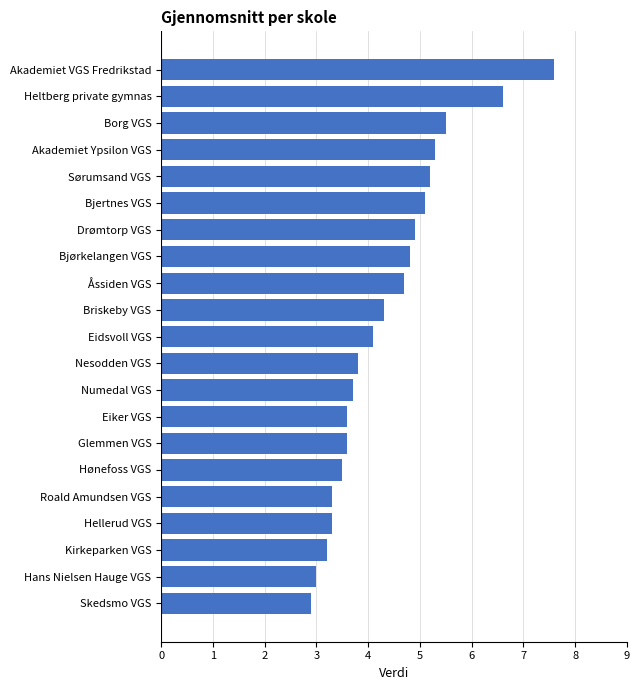

Reading bottom to top, list all the values displayed in this chart.

Skedsmo VGS=2.9	Hans Nielsen Hauge VGS=3.0	Kirkeparken VGS=3.2	Hellerud VGS=3.3	Roald Amundsen VGS=3.3	Hønefoss VGS=3.5	Glemmen VGS=3.6	Eiker VGS=3.6	Numedal VGS=3.7	Nesodden VGS=3.8	Eidsvoll VGS=4.1	Briskeby VGS=4.3	Åssiden VGS=4.7	Bjørkelangen VGS=4.8	Drømtorp VGS=4.9	Bjertnes VGS=5.1	Sørumsand VGS=5.2	Akademiet Ypsilon VGS=5.3	Borg VGS=5.5	Heltberg private gymnas=6.6	Akademiet VGS Fredrikstad=7.6